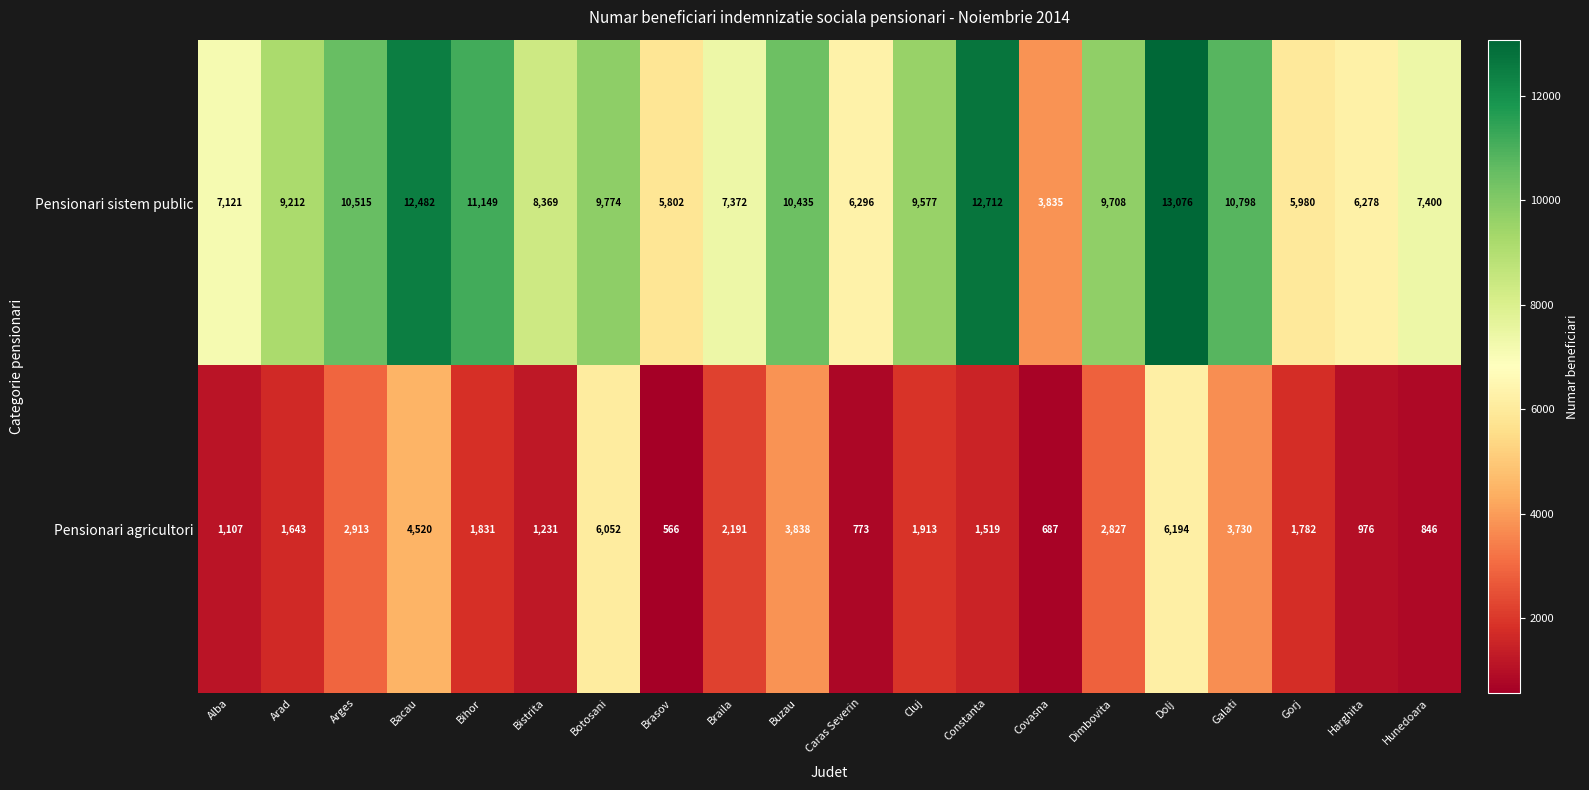

List the series in order of their peak value, highest first.

Pensionari sistem public, Pensionari agricultori